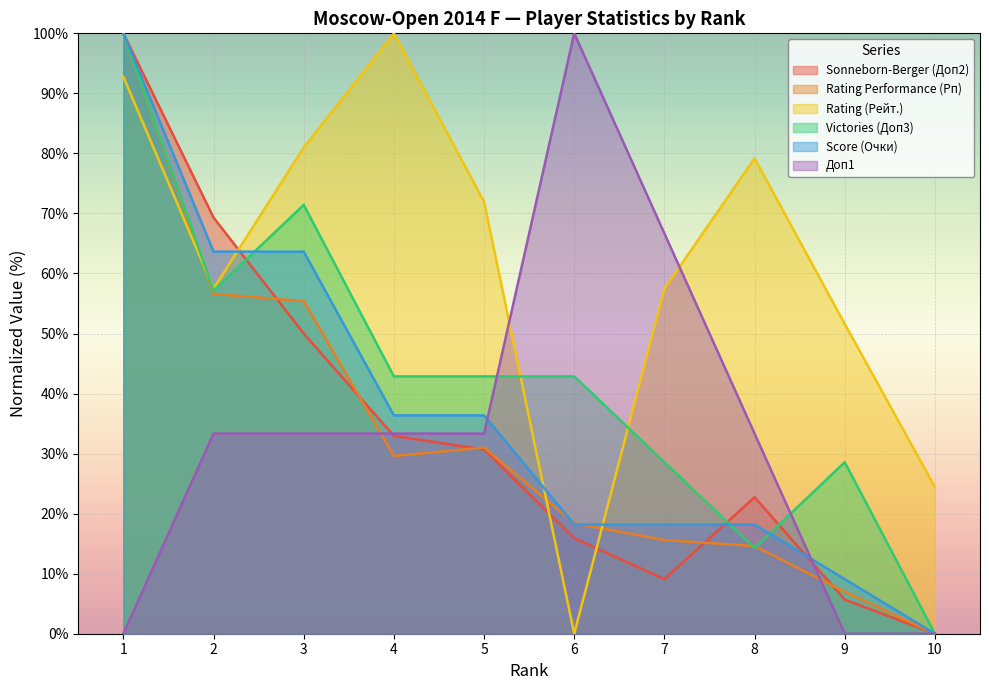

Which series has the largest total across all categories?

Rating (Рейт.)